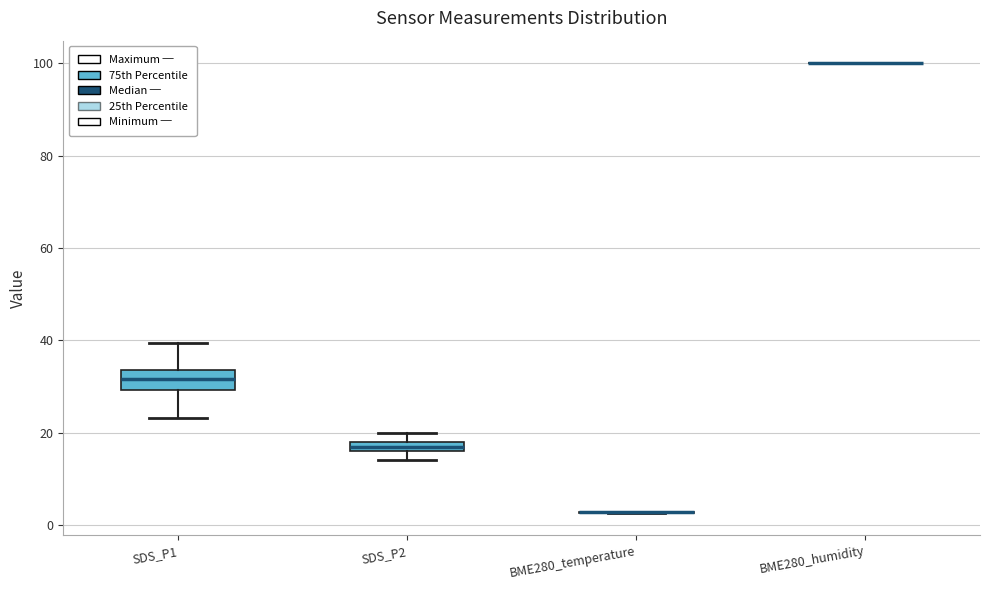

Where is the lower edge of the box for SDS_P1 on the y-axis? The values are not printed on the chart, so give them approximately, as read against the axis.

30